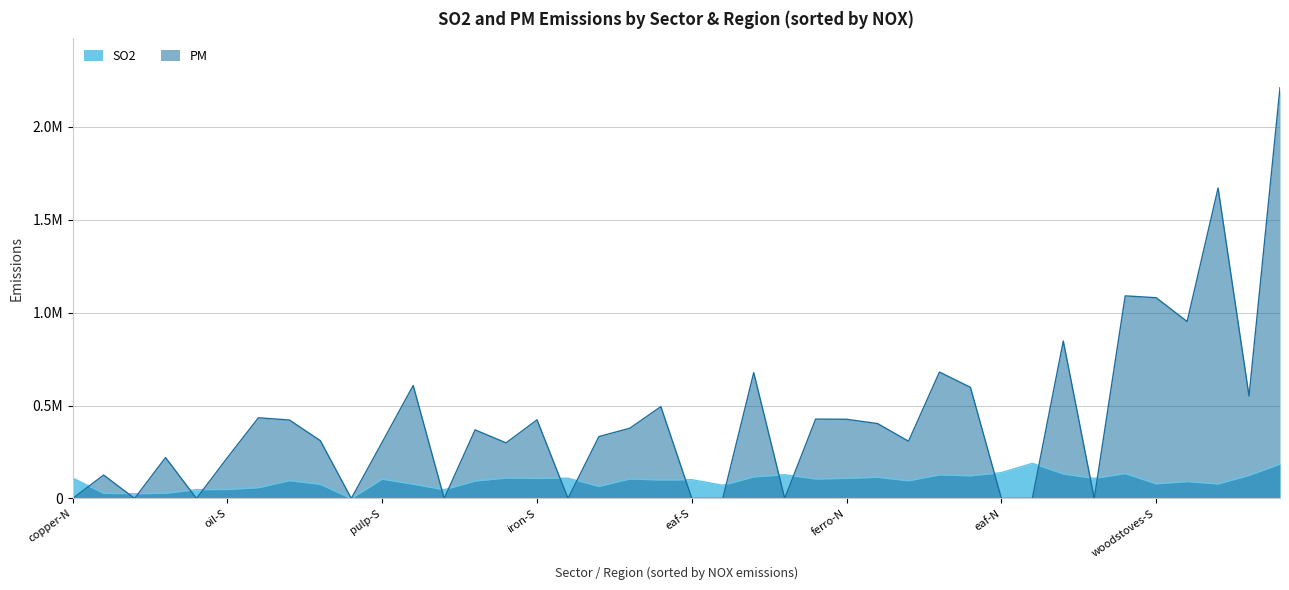

The value of SO2 at 10 is 124768. True or false?

False